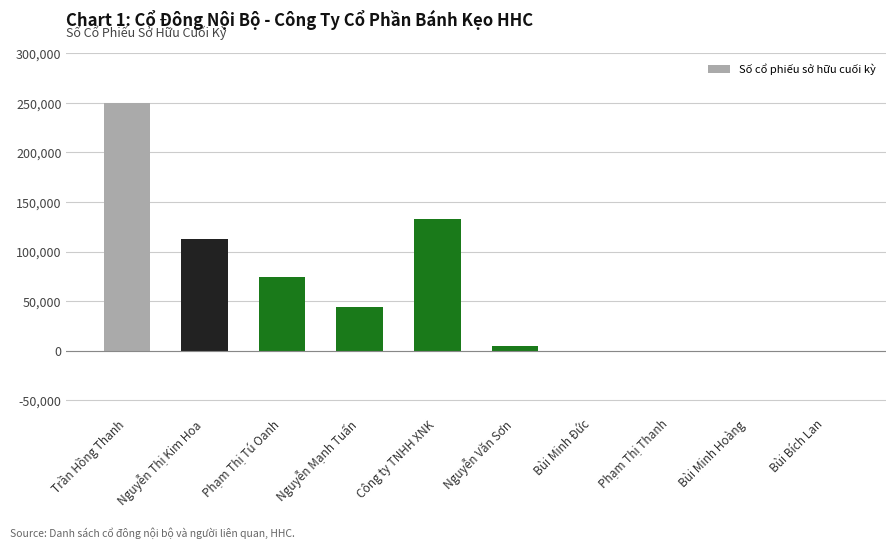

At which category does the chart reach its peak across all series?

Trần Hồng Thanh